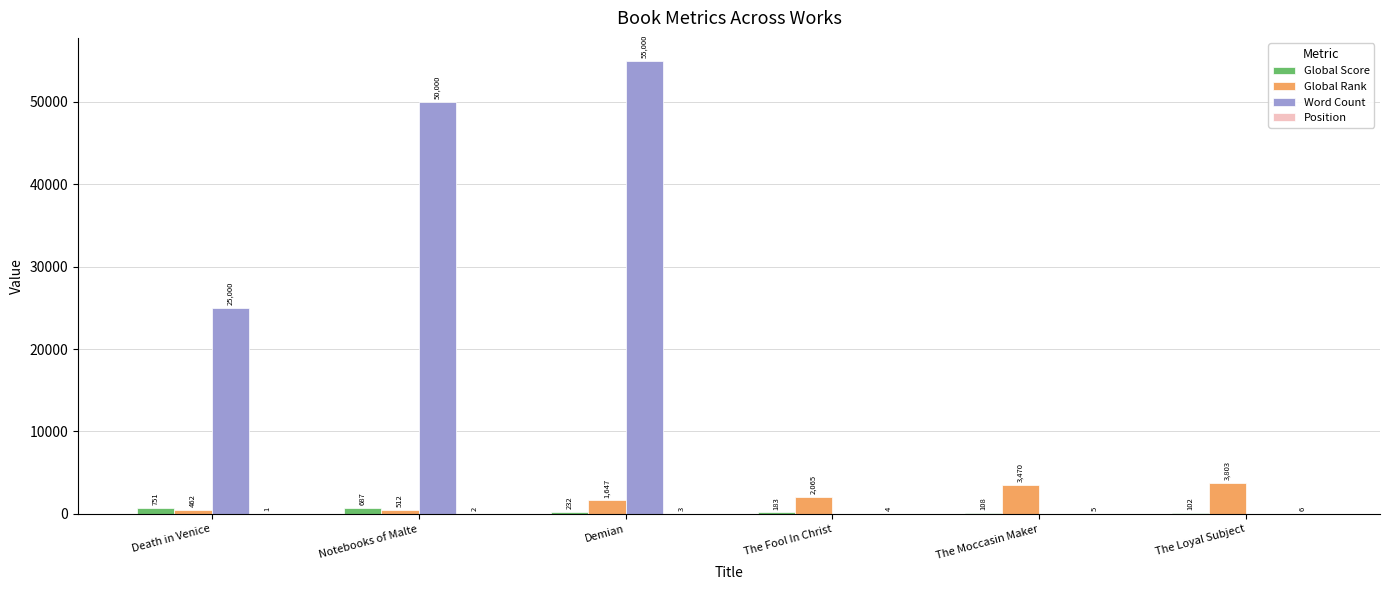

Is the value of Global Rank at Notebooks of Malte greater than the value of Global Score at Demian?

Yes